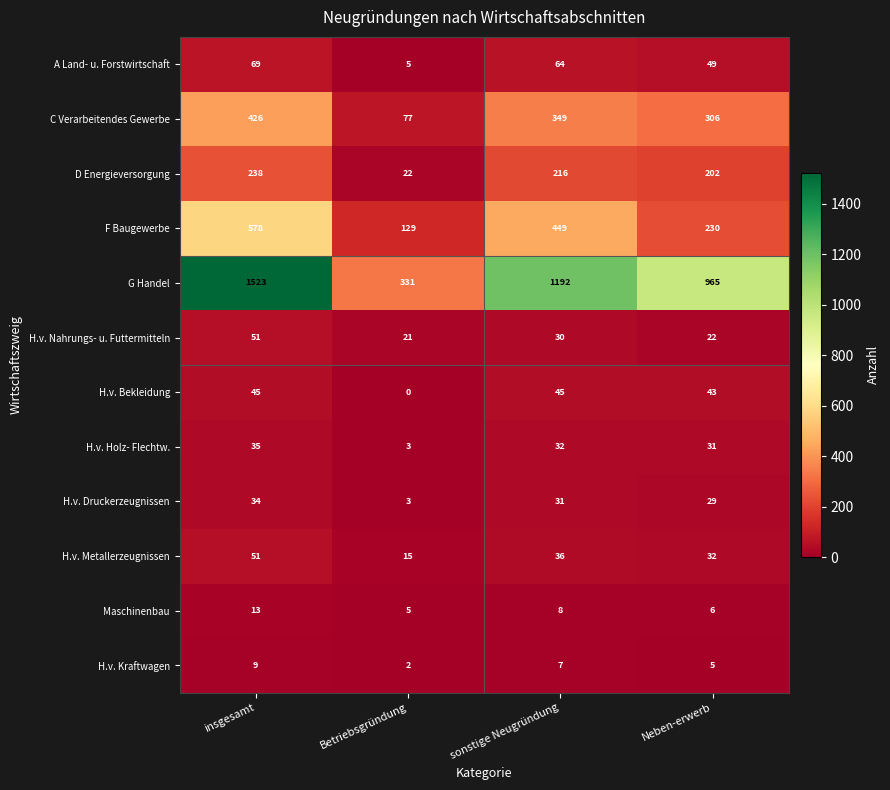

At which category is the sum across all series the highest?

insgesamt